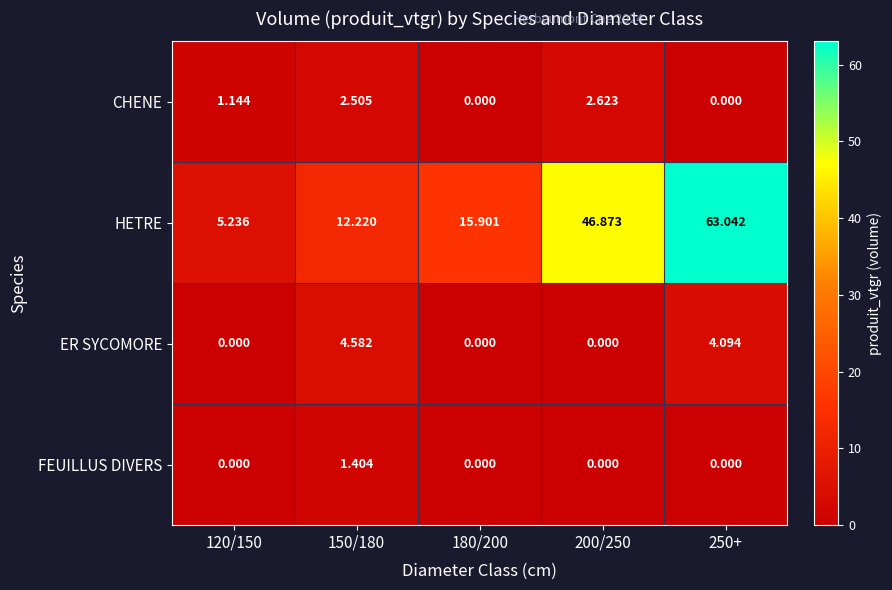

Rank the series by their maximum value, from lowest to highest.

FEUILLUS DIVERS, CHENE, ER SYCOMORE, HETRE